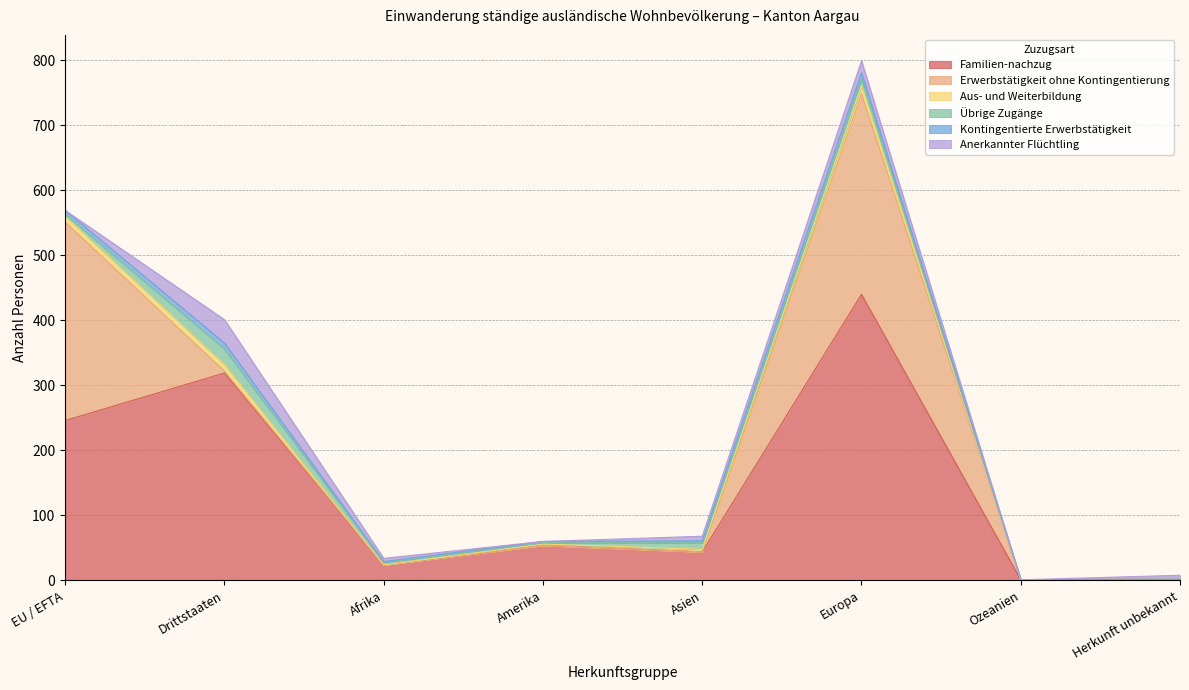

Where do Erwerbstätigkeit ohne Kontingentierung and Anerkannter Flüchtling first cross each other?

EU / EFTA and Drittstaaten